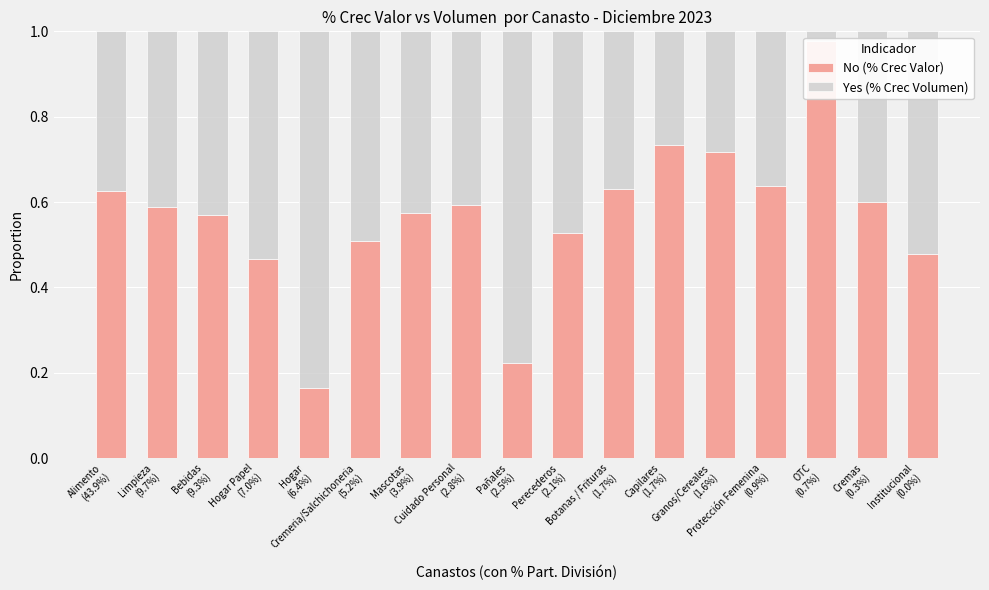

Which series has the largest total across all categories?

No (% Crec Valor)